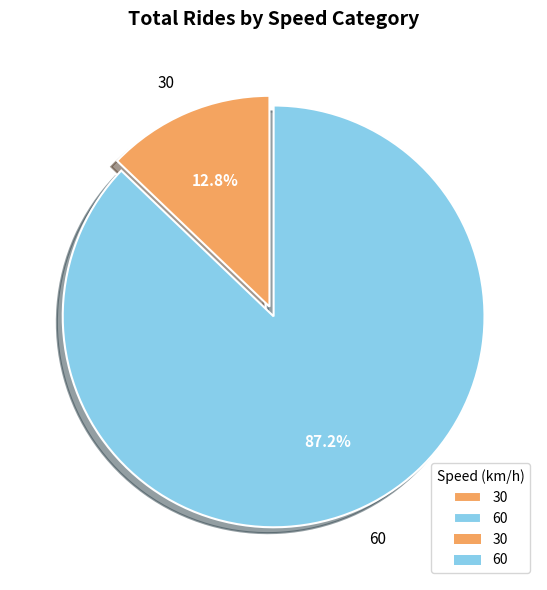

To the nearest percent, what percentage of the pie is 60?

87%